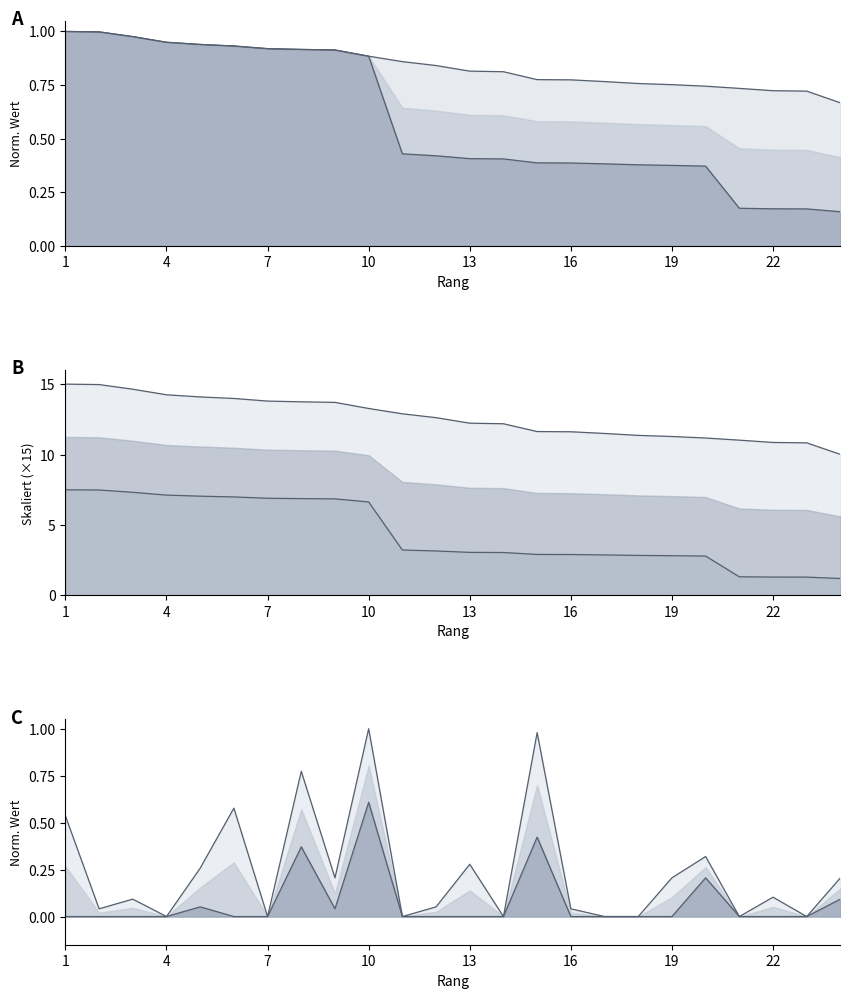

True or false: upper boundary and Spenden intersect in this chart.

True